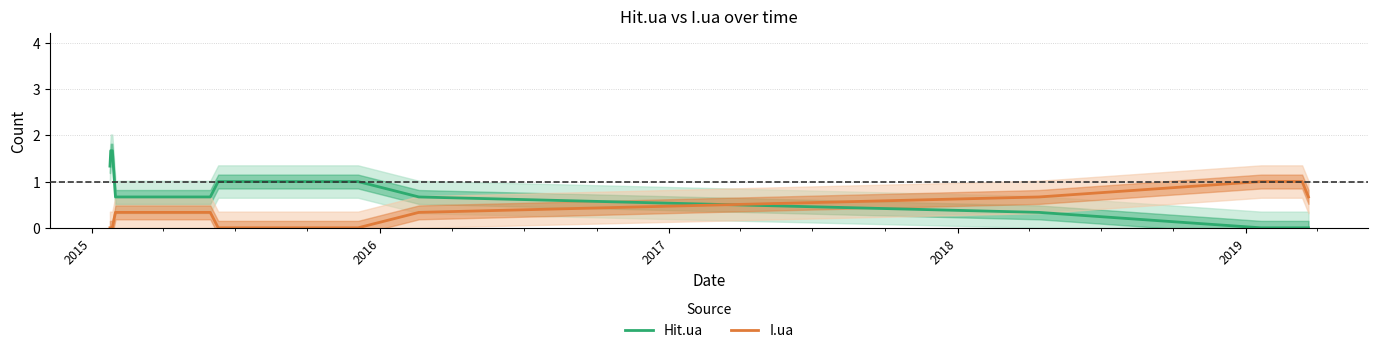

What is the sum of all Hit.ua values?

11.7